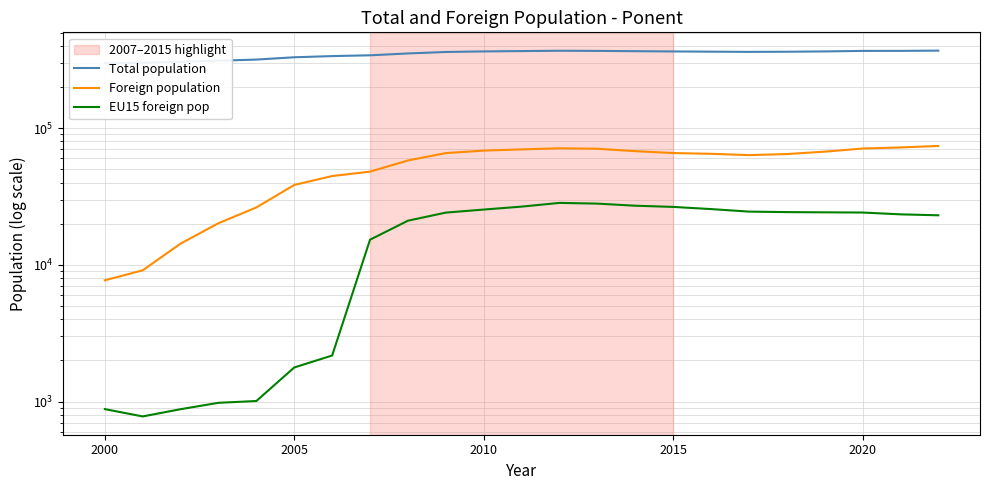

True or false: Foreign population and Total population cross at least once.

False